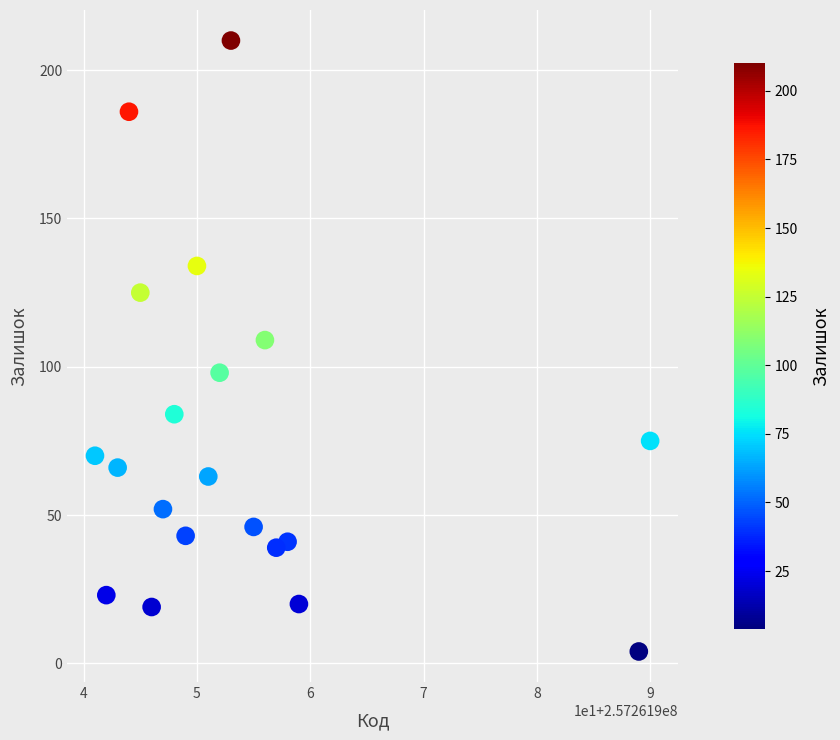

List the coordinates of all points as (Y, X) pairs, reading left to right.

(70, 257261941)  (23, 257261942)  (66, 257261943)  (186, 257261944)  (125, 257261945)  (19, 257261946)  (52, 257261947)  (84, 257261948)  (43, 257261949)  (134, 257261950)  (63, 257261951)  (98, 257261952)  (210, 257261953)  (46, 257261955)  (109, 257261956)  (39, 257261957)  (41, 257261958)  (20, 257261959)  (4, 257261989)  (75, 257261990)